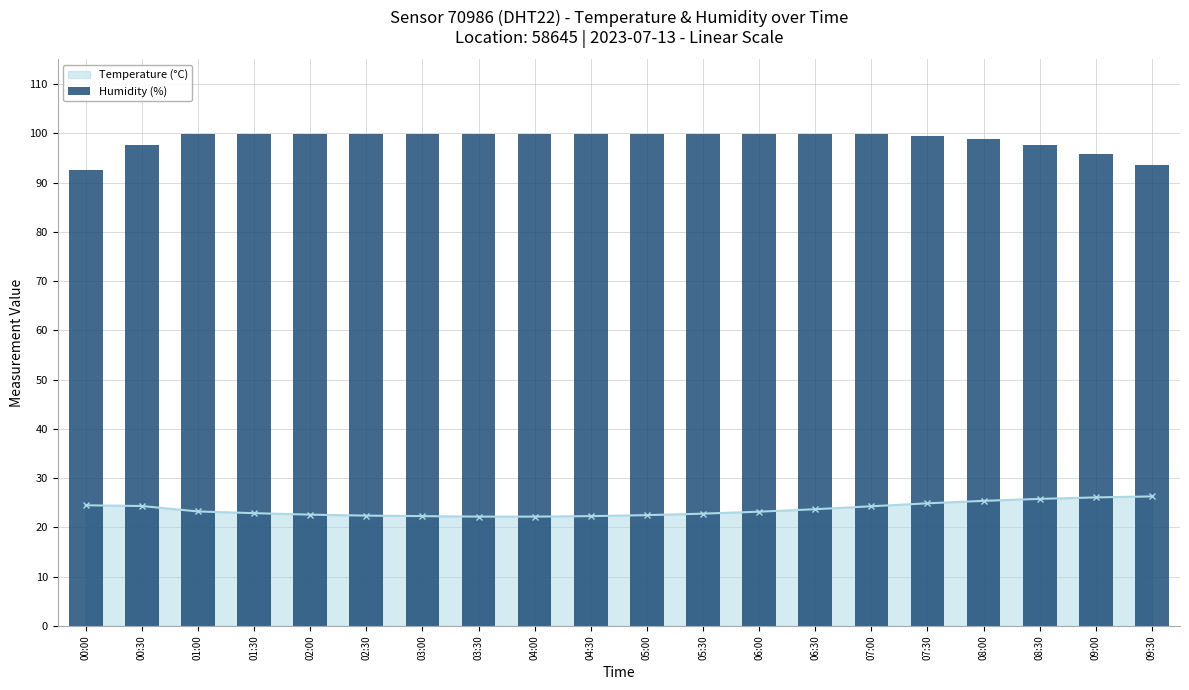

Reading left to right, extract all data points from this chart.

00:00=92.6	00:30=97.7	01:00=99.9	01:30=99.9	02:00=99.9	02:30=99.9	03:00=99.9	03:30=99.9	04:00=99.9	04:30=99.9	05:00=99.9	05:30=99.9	06:00=99.9	06:30=99.9	07:00=99.8	07:30=99.5	08:00=98.8	08:30=97.6	09:00=95.8	09:30=93.5